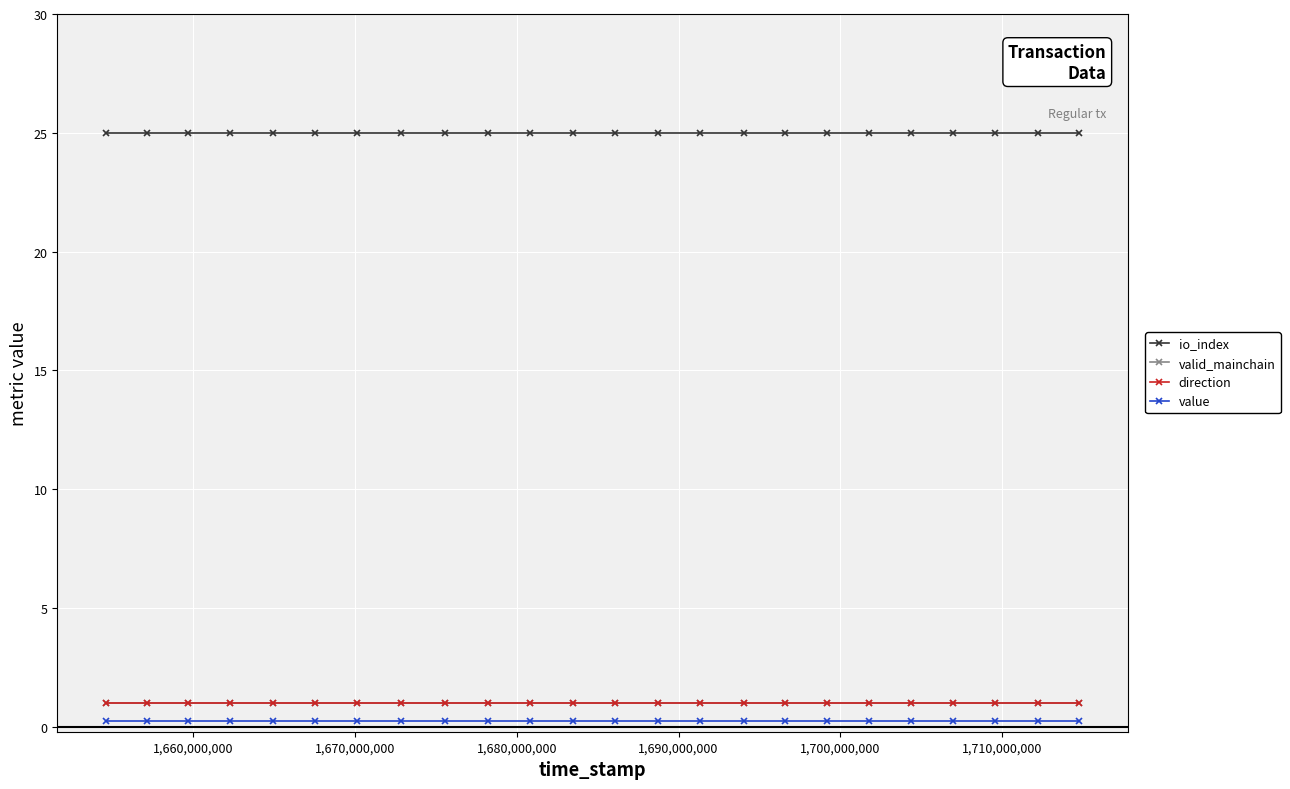

What is the average value of the valid_mainchain series?

1.0